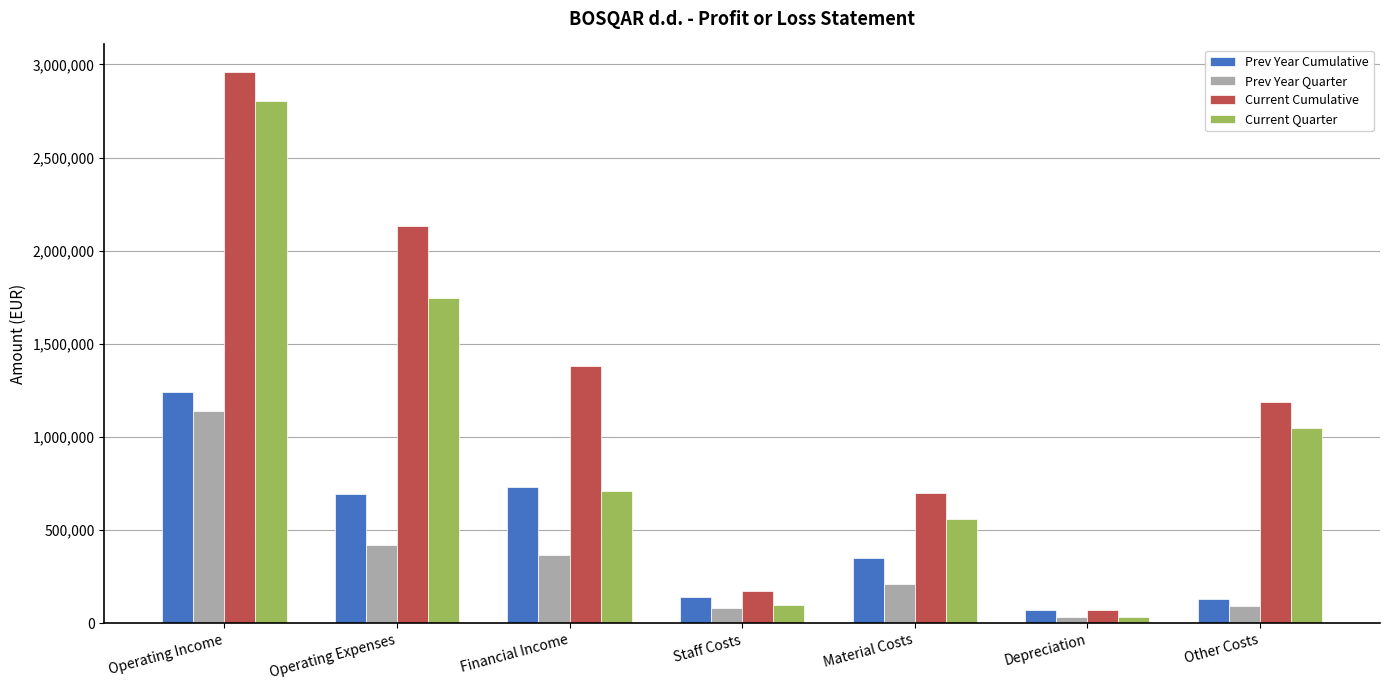

What is the spread (max minus min) of values at Financial Income?

1017603